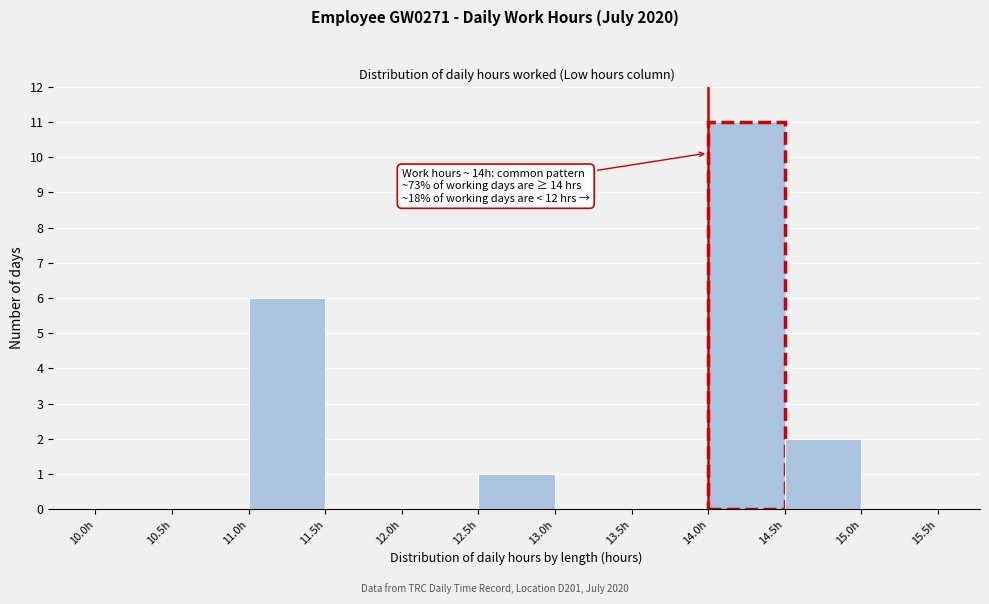

Over which range of the x-axis is the bar tallest?

14.0 to 14.5